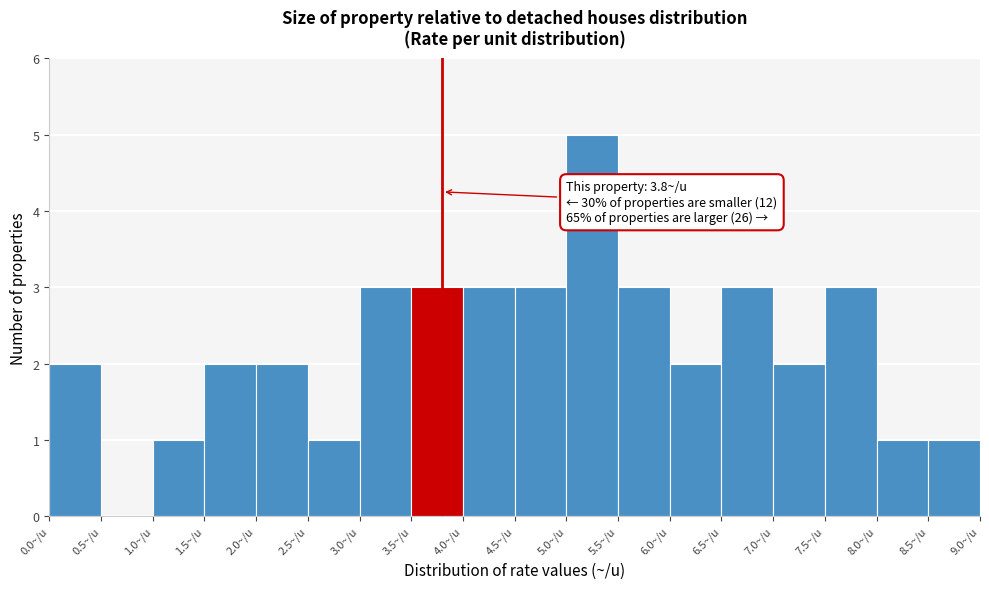

Which range on the x-axis has the tallest bar?

5.0 to 5.5